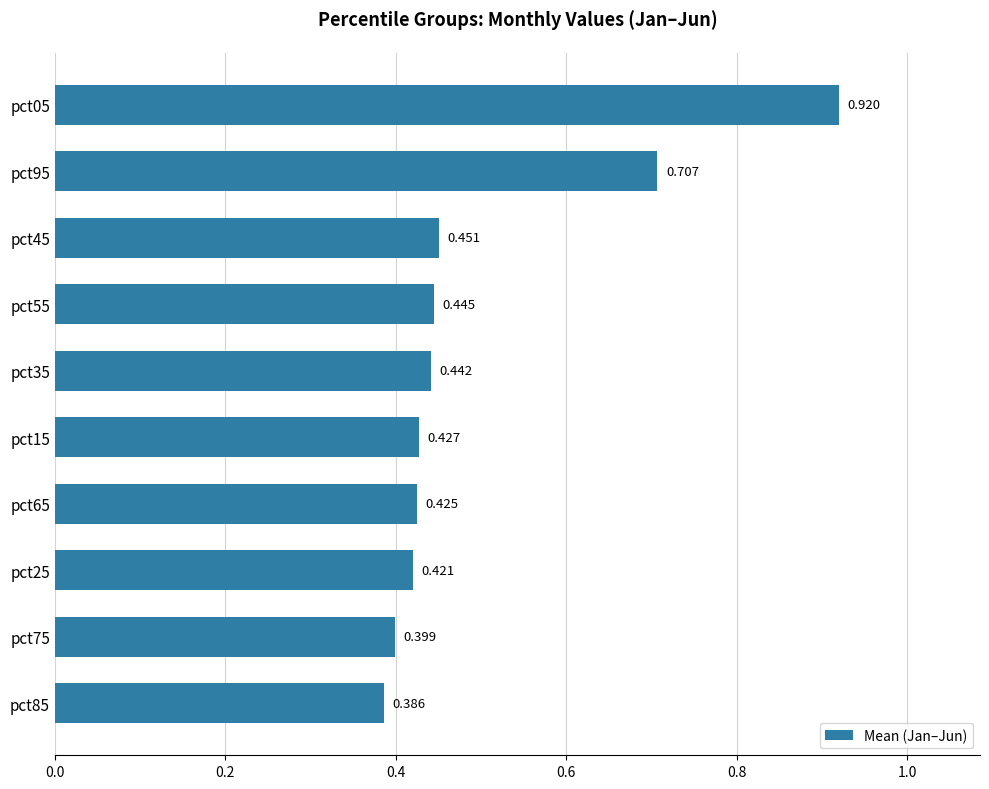

What is the difference between the maximum and minimum values?

0.5